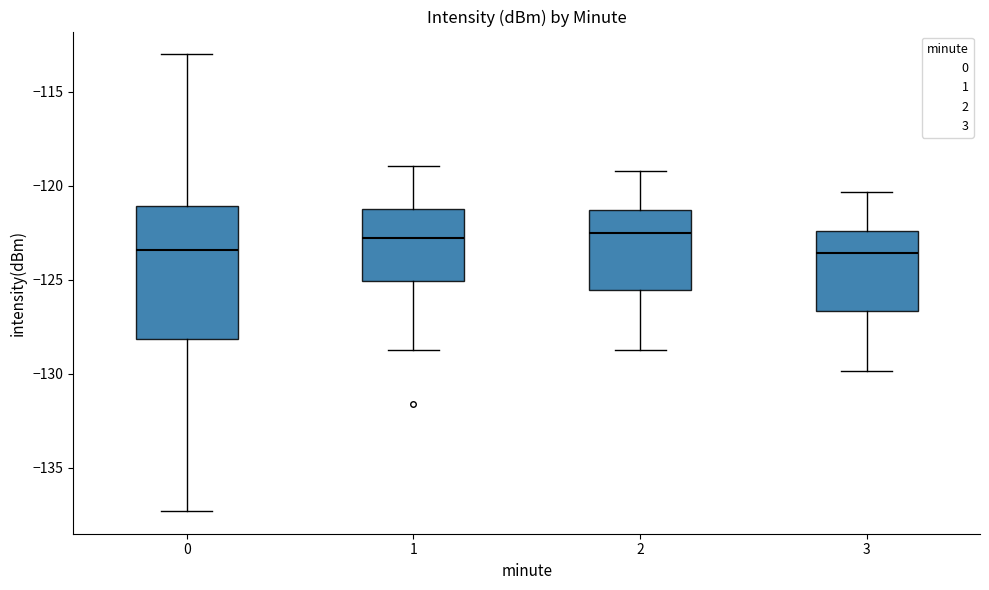

Comparing the boxes themselves (not the whiskers), which one is the tallest?

0